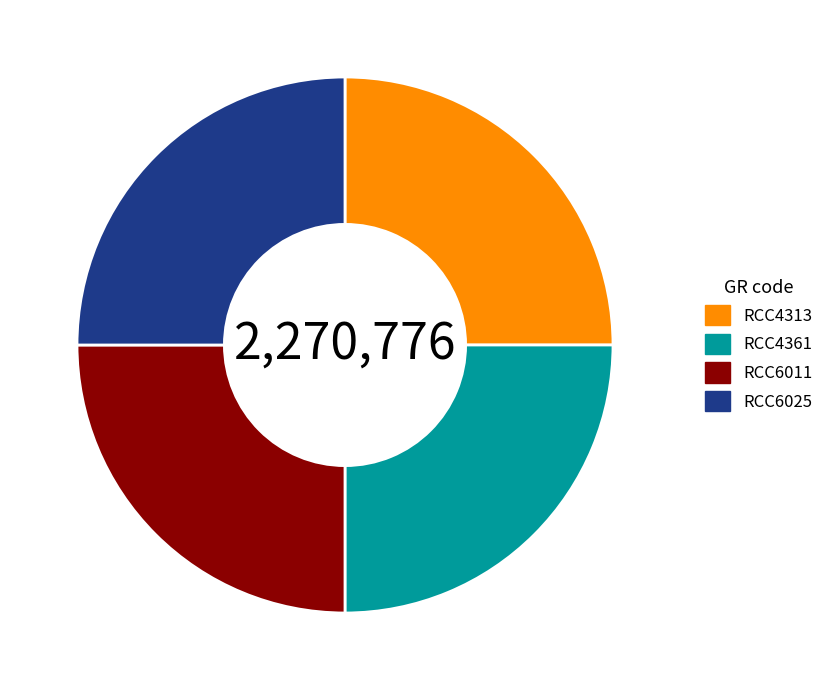

The RCC4361 slice represents 16% of the pie. True or false?

False